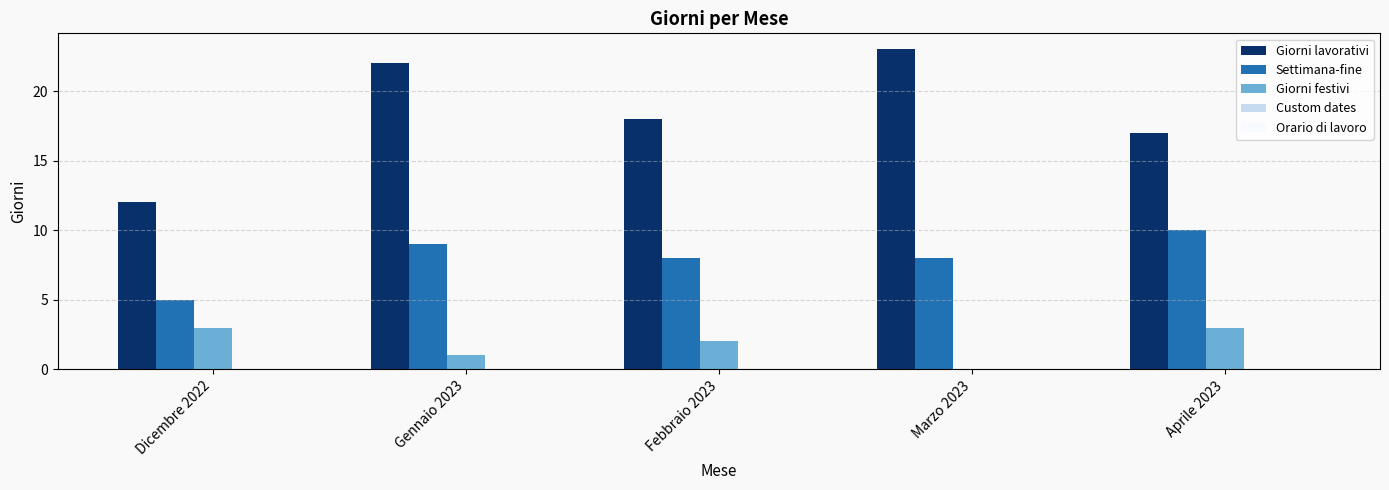

What is the total value across all series at Gennaio 2023?

32